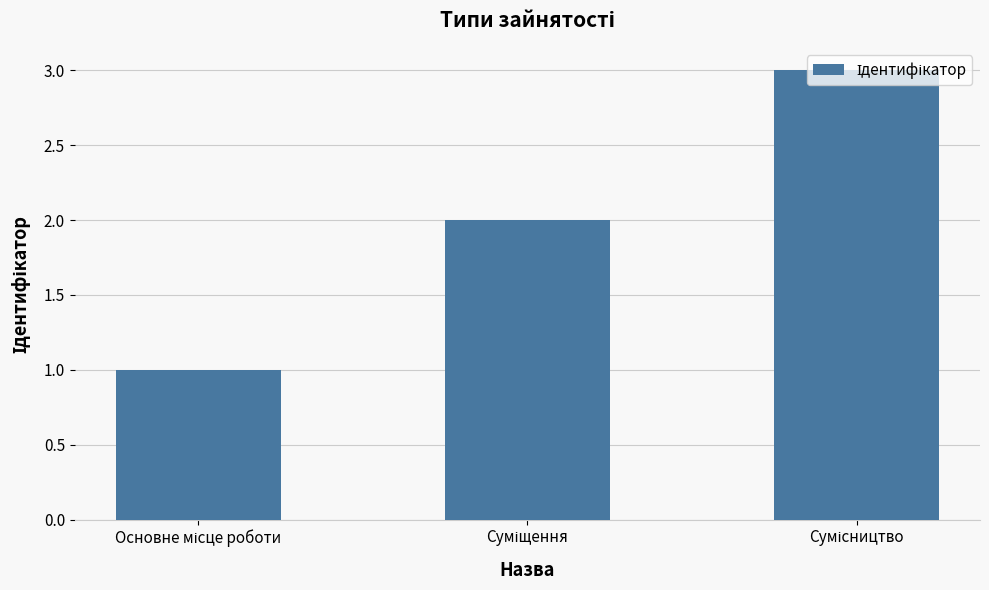

What is the sum of all values?

6